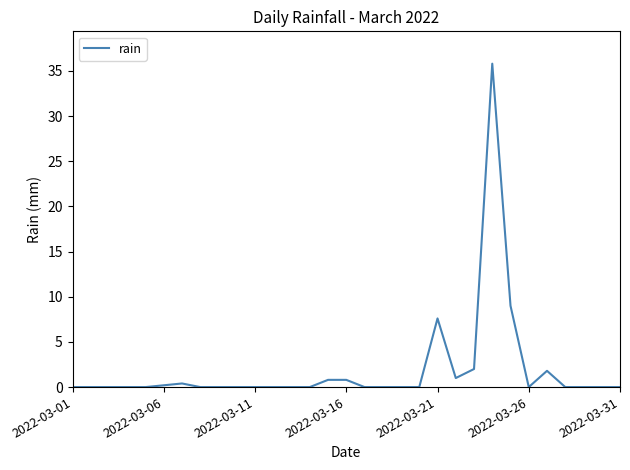

What is the greatest value displayed?

35.8